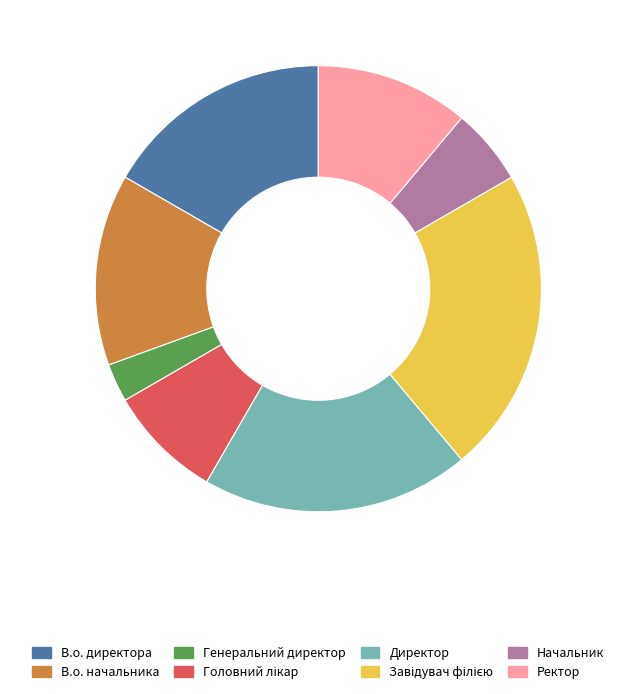

What is the smallest slice in the pie chart?

Генеральний директор